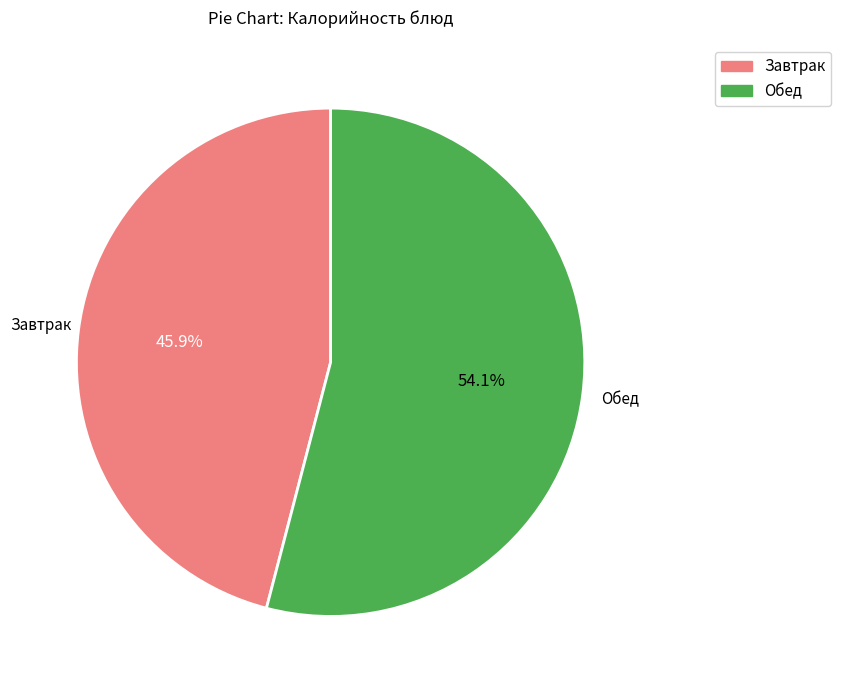

Is there any slice that represents more than half of the pie?

Yes